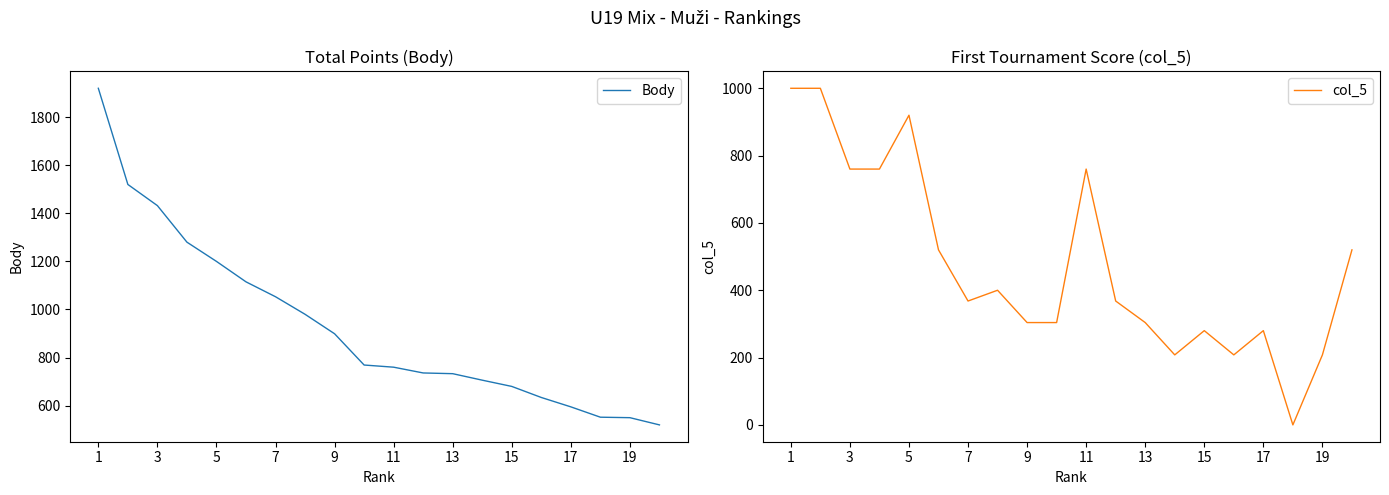

What is the sum of the col_5 values at 13 and 5?

1224